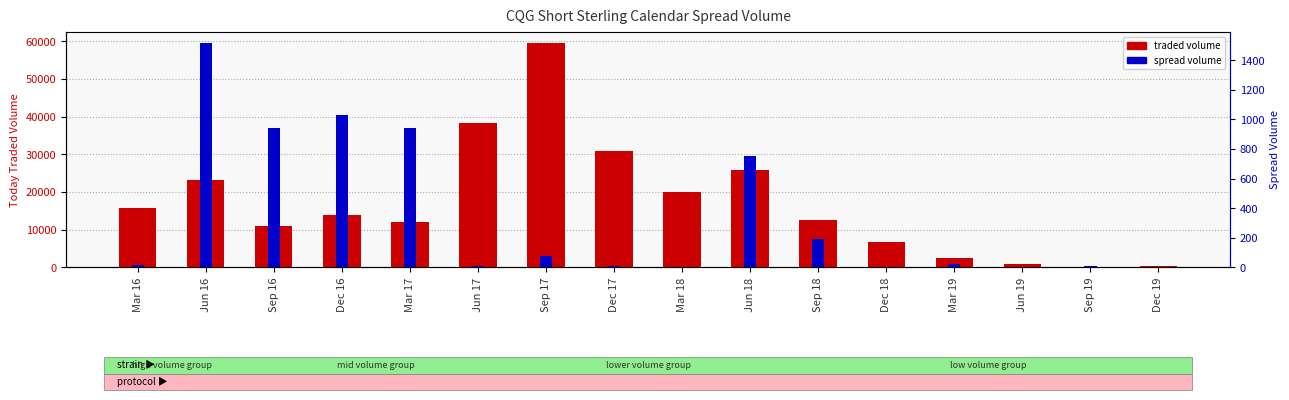

Reading left to right, what are all the values shown in this chart?

traded volume: Mar 16=15782	Jun 16=23320	Sep 16=11118	Dec 16=14056	Mar 17=12060	Jun 17=38282	Sep 17=59584	Dec 17=30949	Mar 18=19941	Jun 18=25899	Sep 18=12689	Dec 18=6748	Mar 19=2561	Jun 19=856	Sep 19=75	Dec 19=353
spread volume: Mar 16=16	Jun 16=1516	Sep 16=943	Dec 16=1028	Mar 17=942	Jun 17=8	Sep 17=75	Dec 17=9	Mar 18=2	Jun 18=751	Sep 18=191	Dec 18=0	Mar 19=21	Jun 19=0	Sep 19=10	Dec 19=0